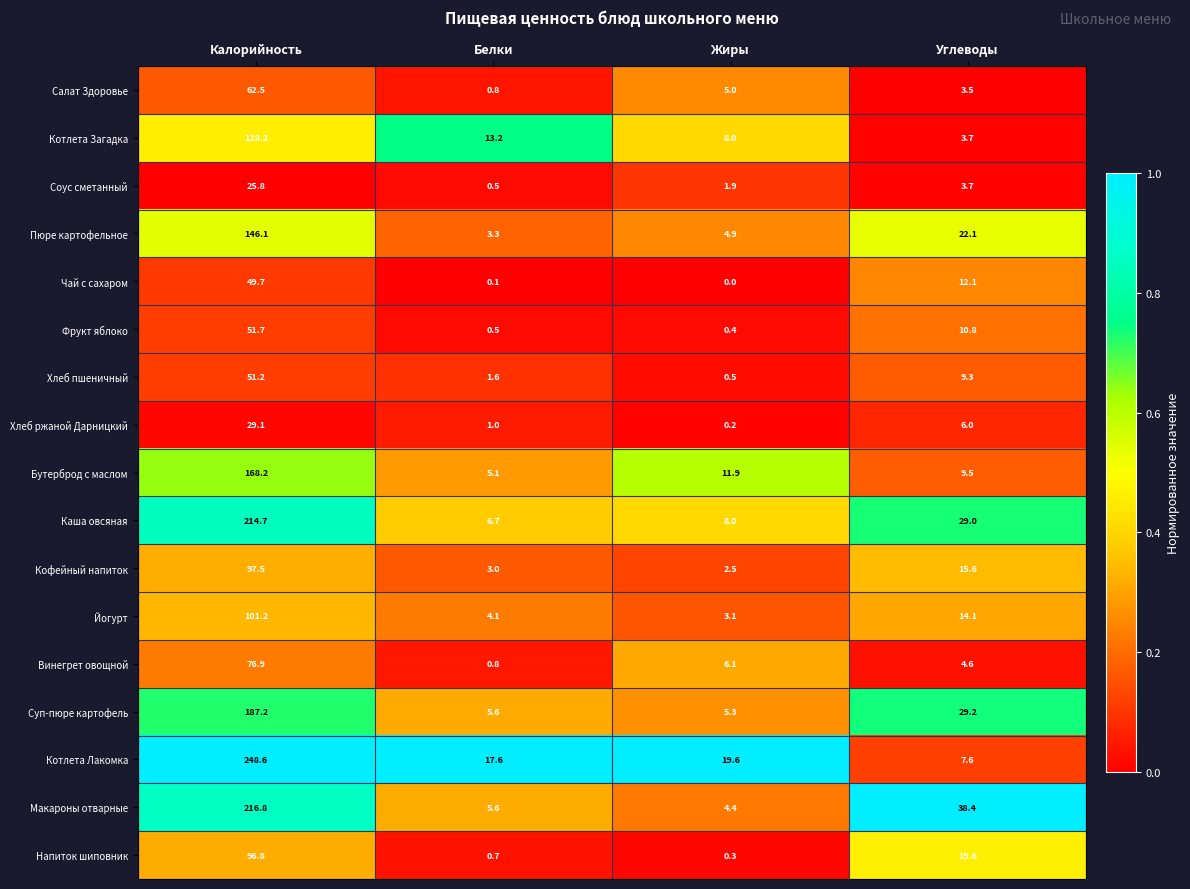

At which category is the sum across all series the highest?

Калорийность